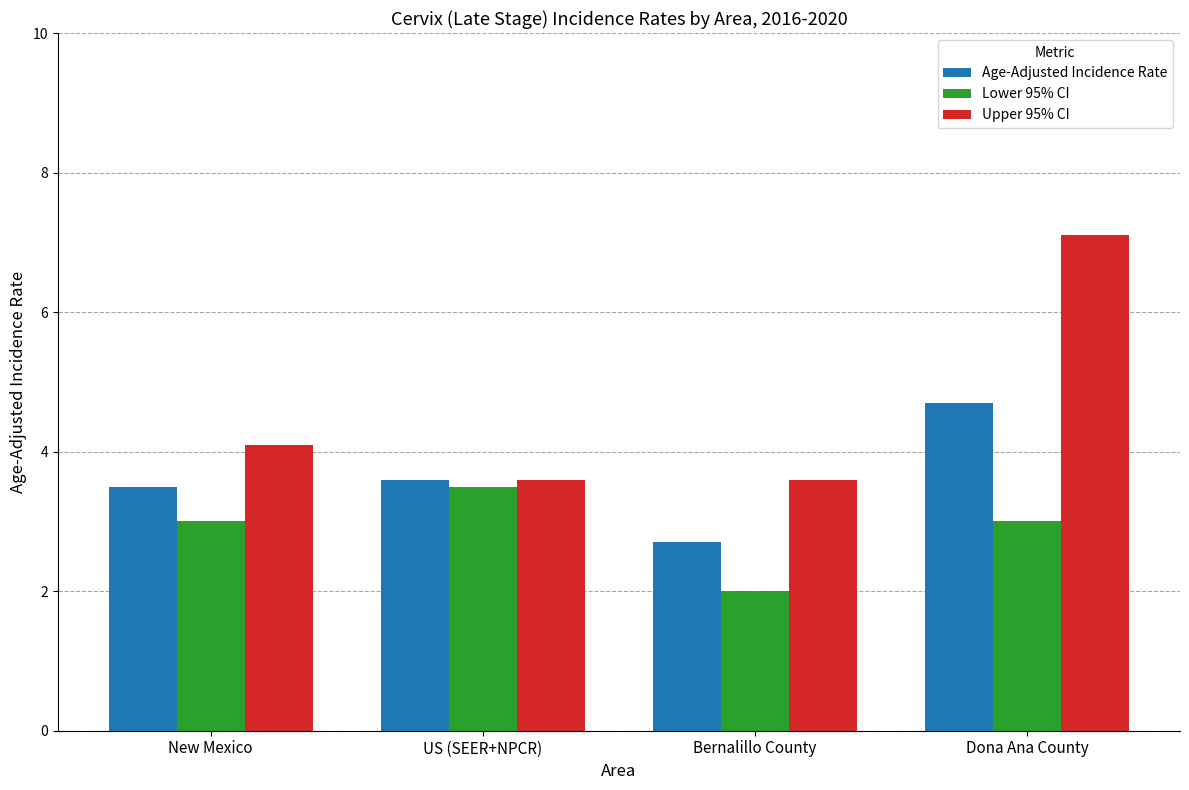

Which series has the widest spread of values?

Upper 95% CI